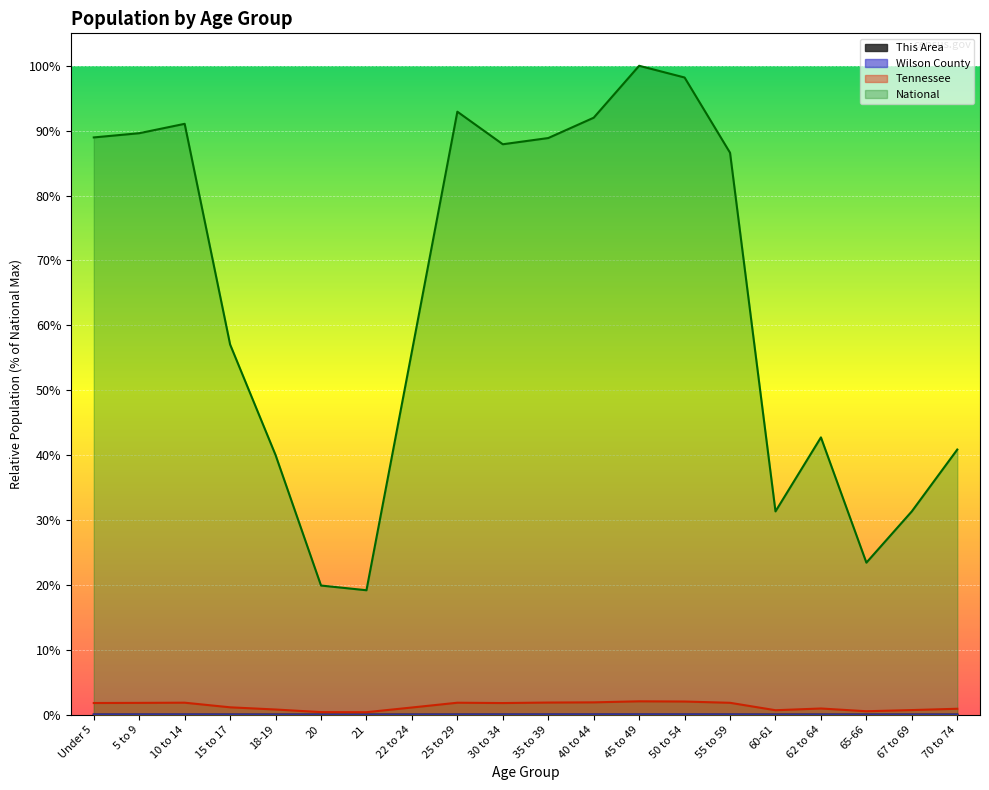

At which label does This Area reach its minimum?

21